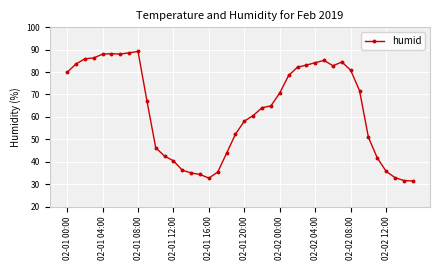

What is the sum of all values?

2519.4